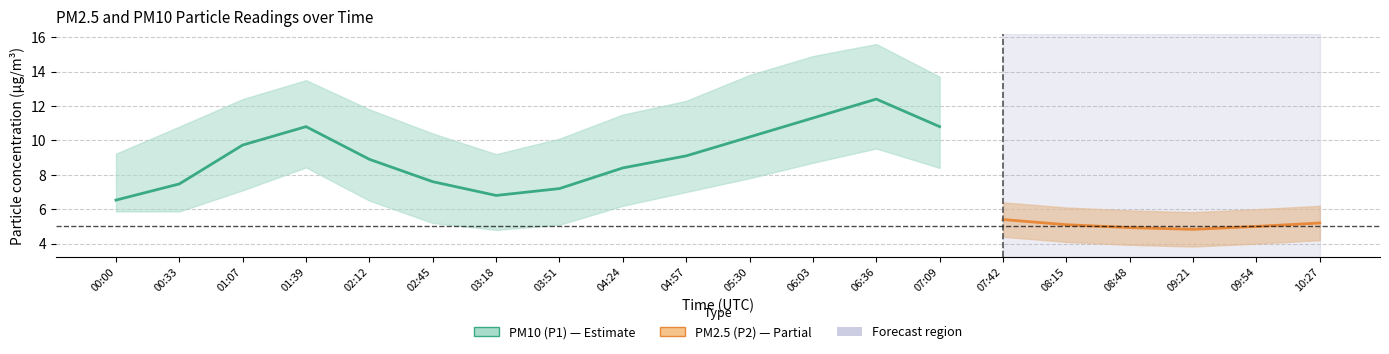

Does the chart display data point markers on the line(s)?

No